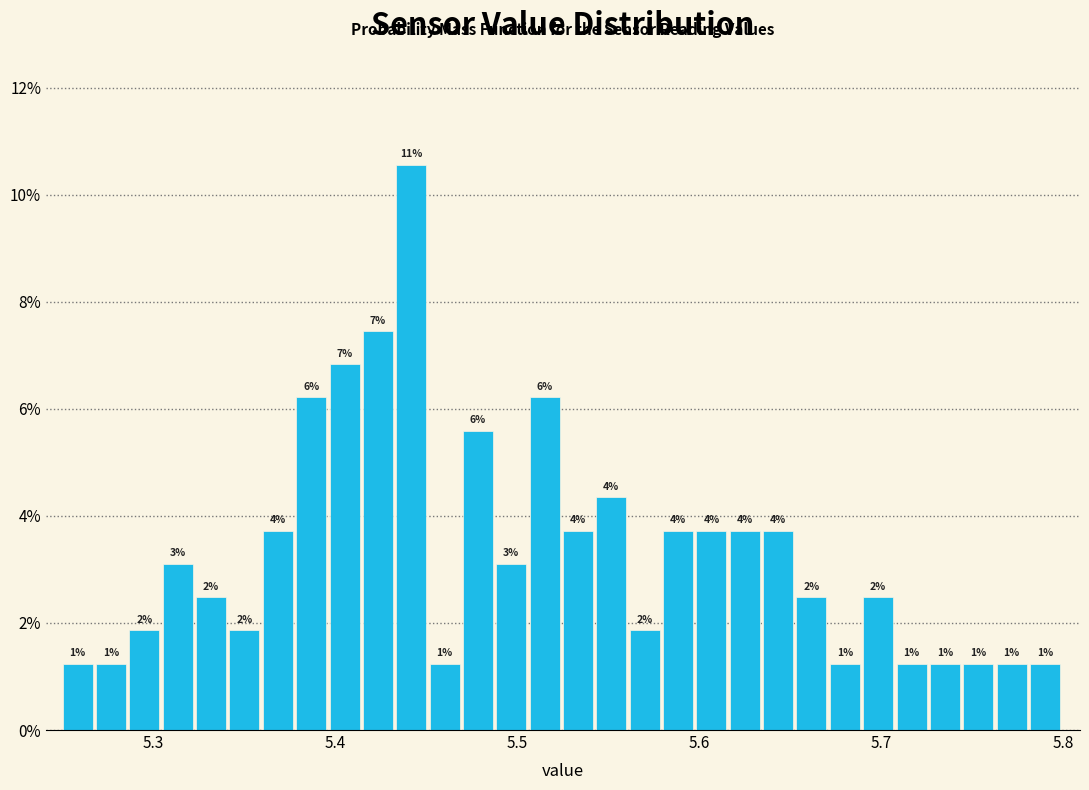

Around what value on the x-axis is the tallest bar? Give the approximate position of its centre, as read against the axis.

5.44